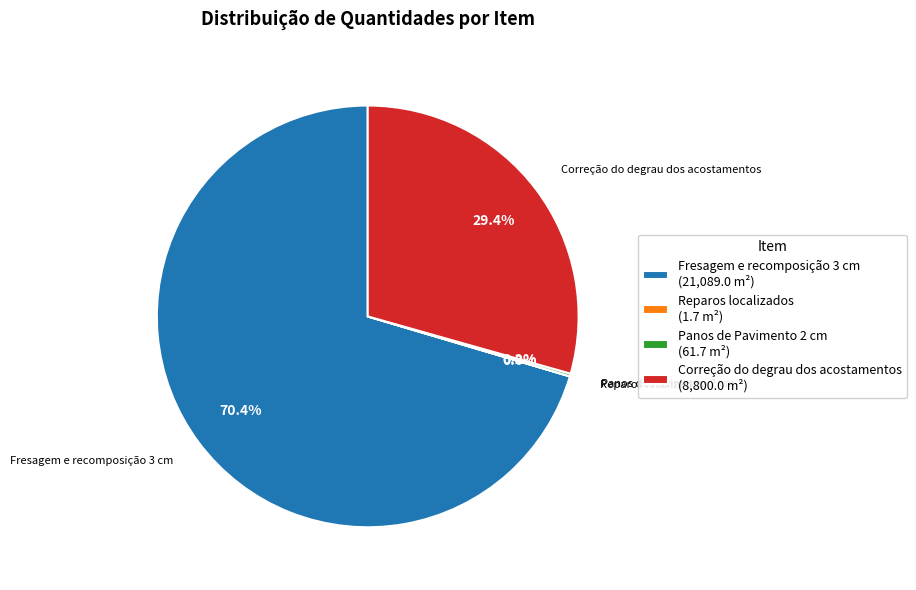

Which slice is the largest?

Fresagem e recomposição 3 cm (21,089.0 m²)